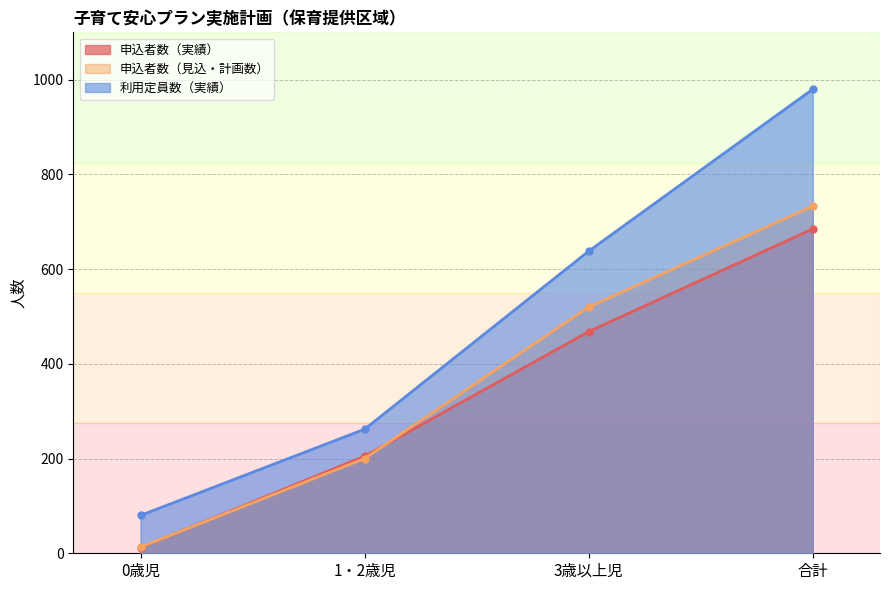

Is it true that 利用定員数（実績） equals 980 at 合計?

True